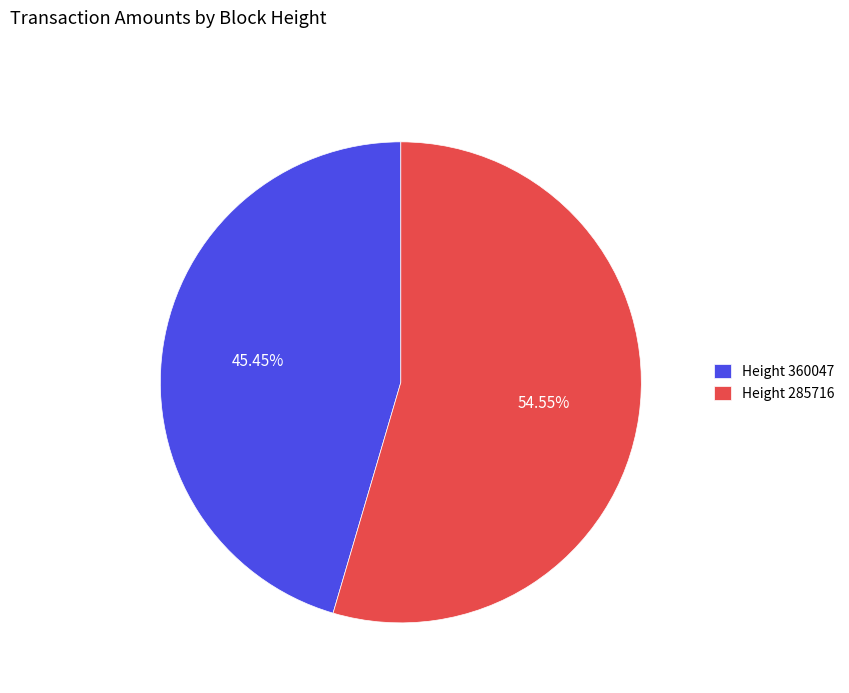

Which category accounts for the majority?

Height 285716